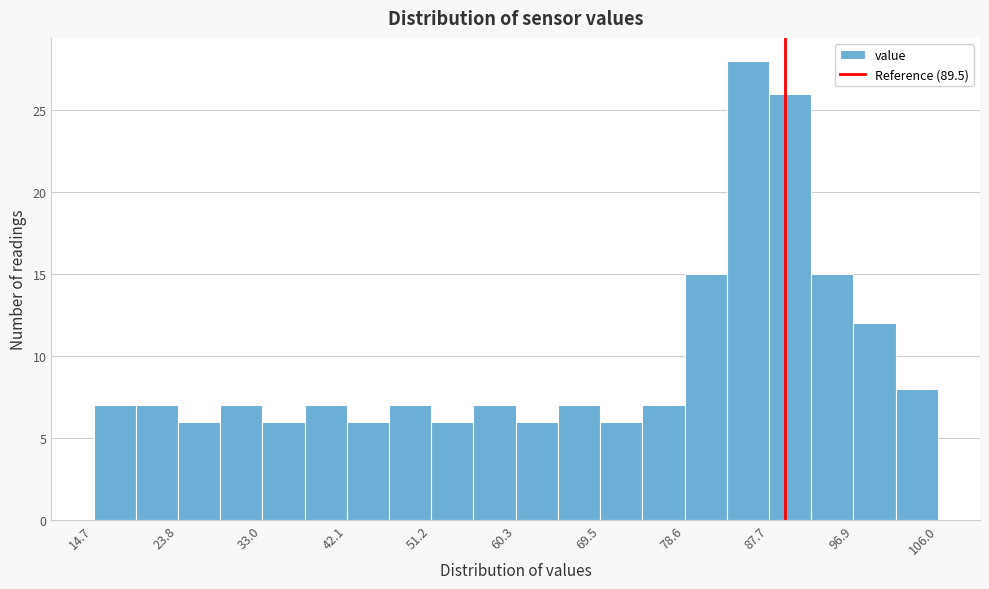

How tall is the bar that spans 28 to 33 on the x-axis? Neither the bar edges nor the heights are printed on the chart, so give them approximately, as read against the axes.

7